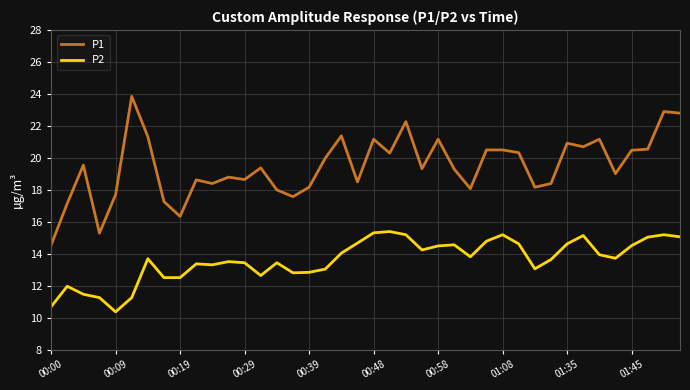

Rank the series by their average value, from lowest to highest.

P2, P1